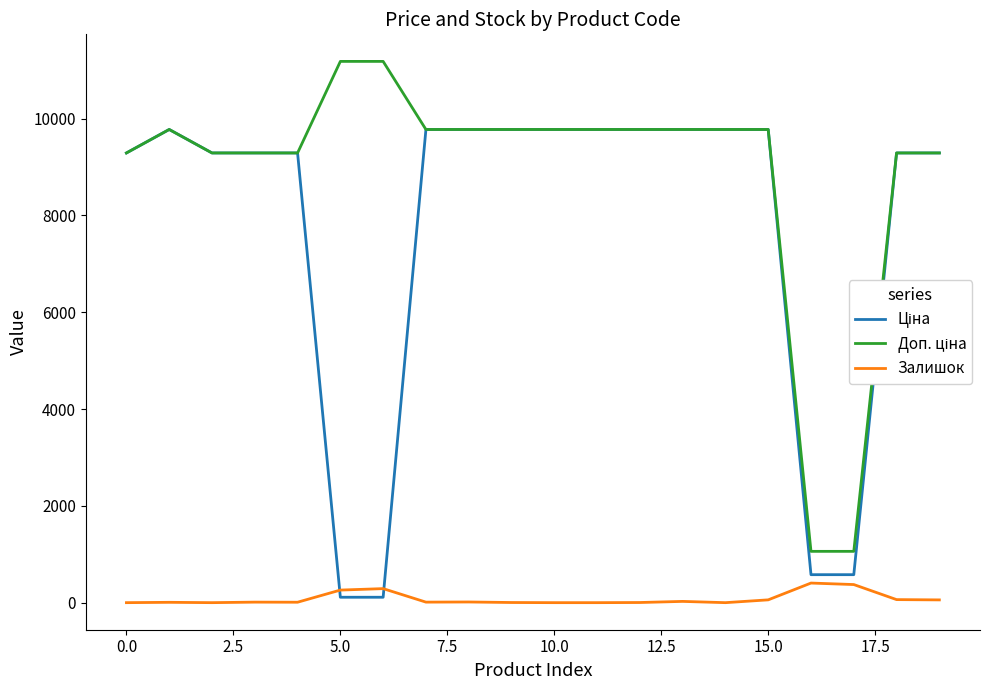

What is the sum of all Ціна values?

154877.6